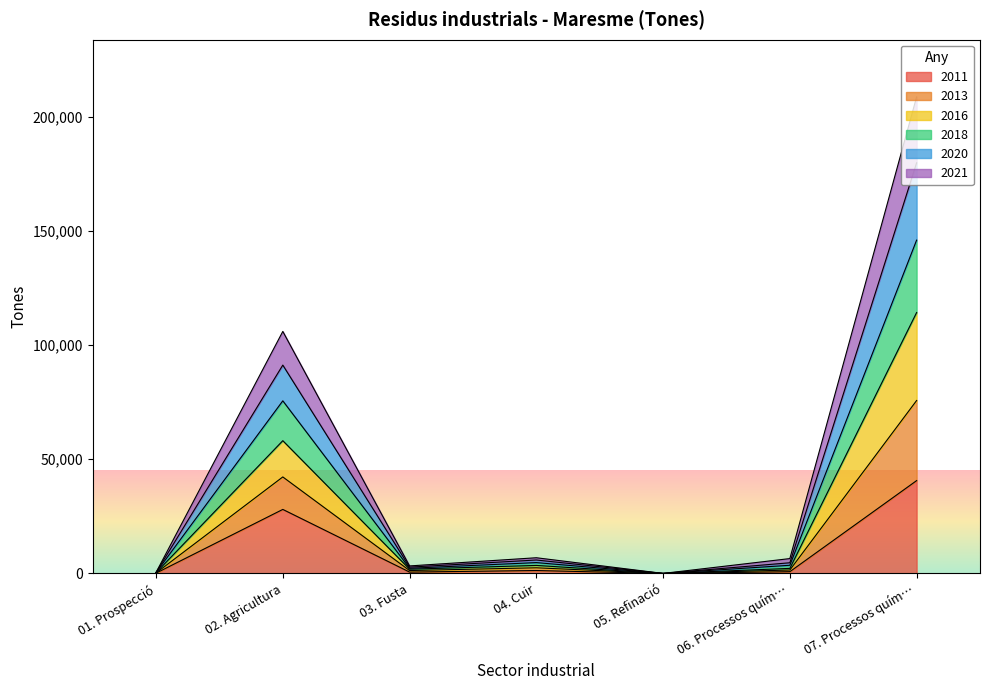

What is the total value across all series at 04. Cuir?

6888